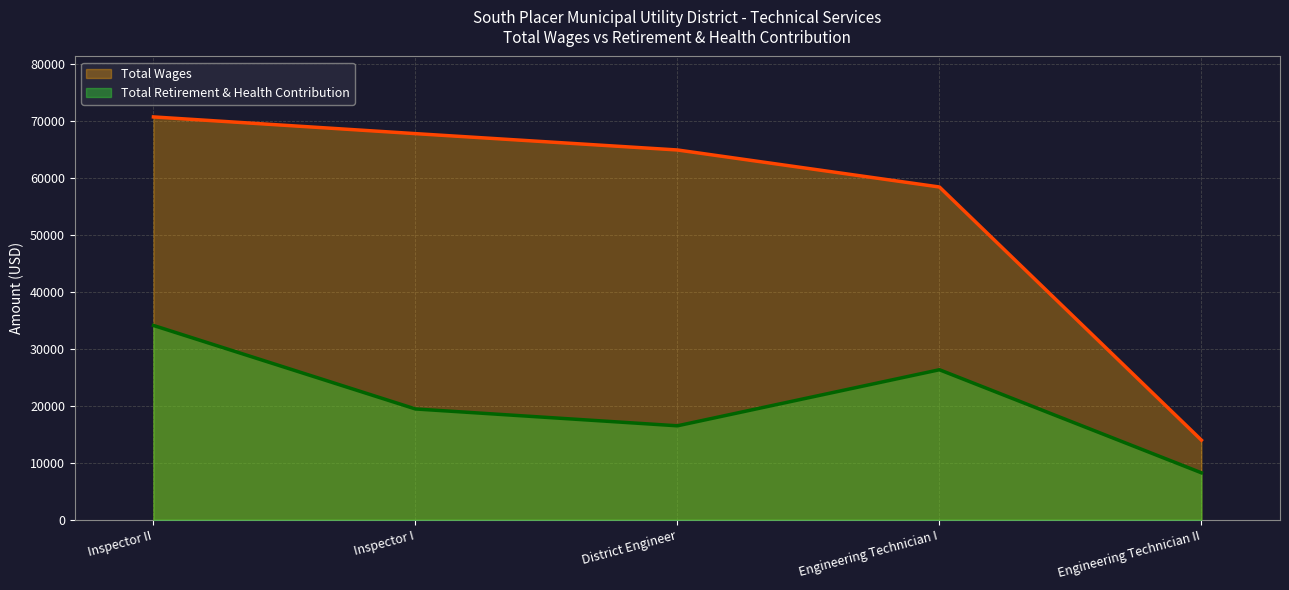

What are all the series names shown in the legend?

Total Wages, Total Retirement & Health Contribution